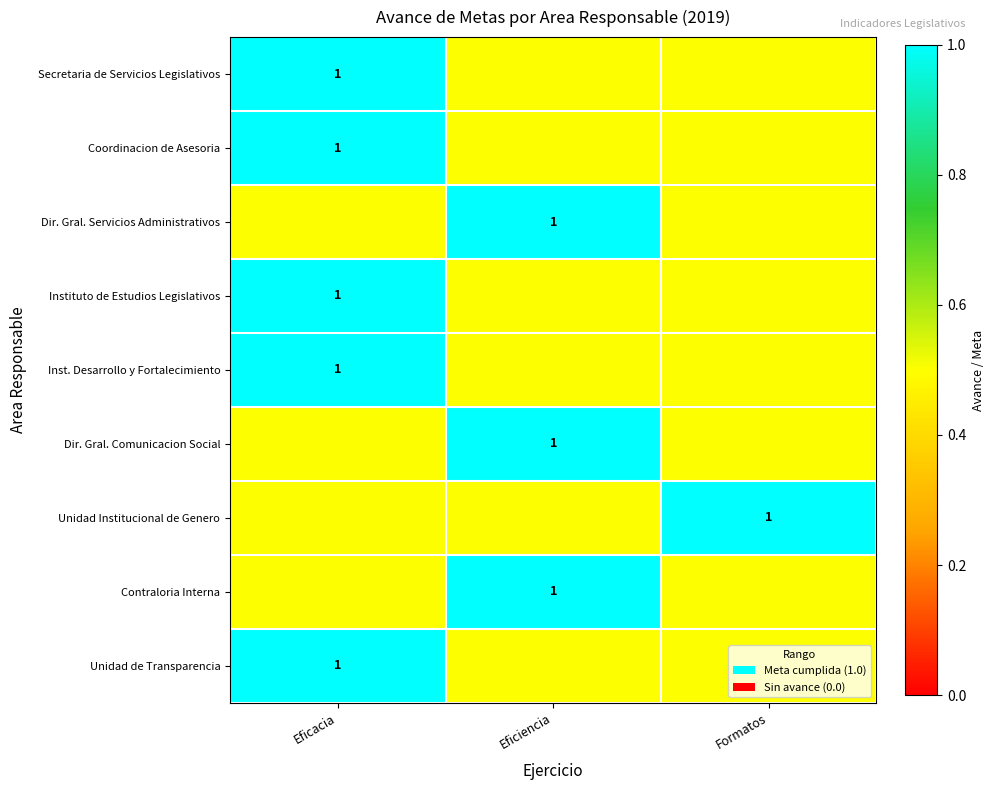

True or false: Unidad Institucional de Genero has a value of 1.4 at Formatos.

False